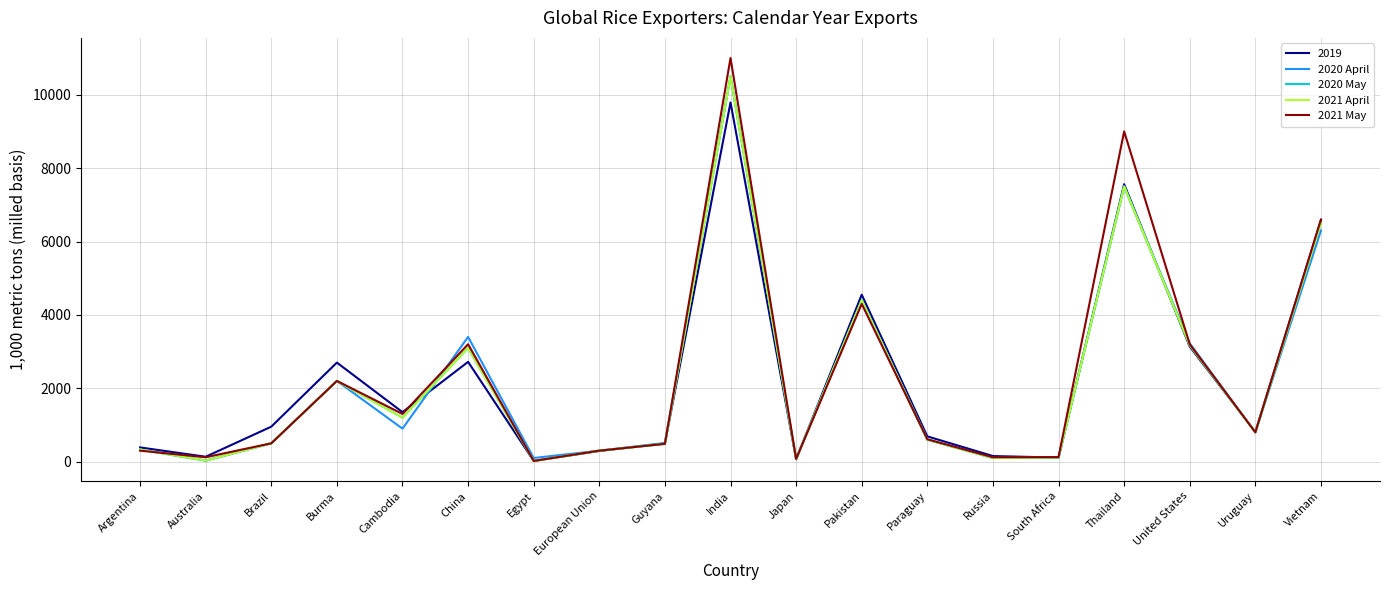

Does the chart have visible grid lines?

Yes